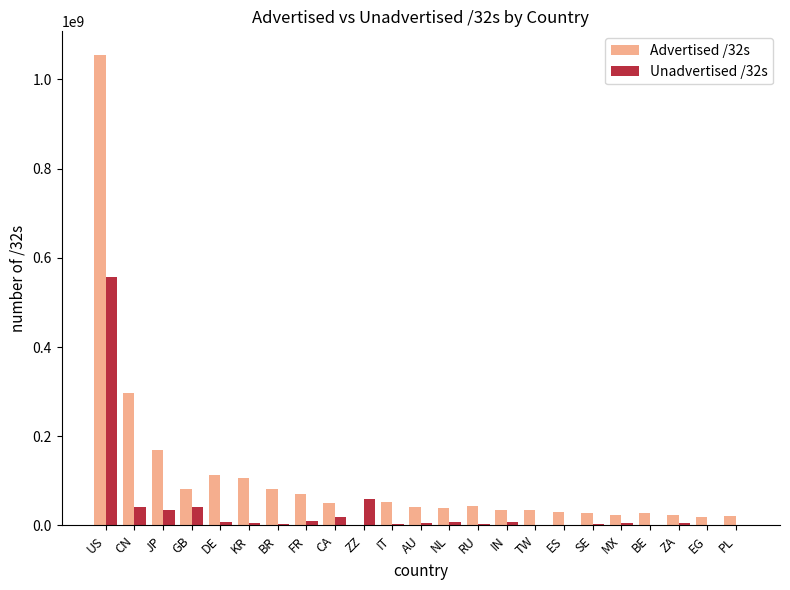

What is the total value across all series at ZA?

27744000